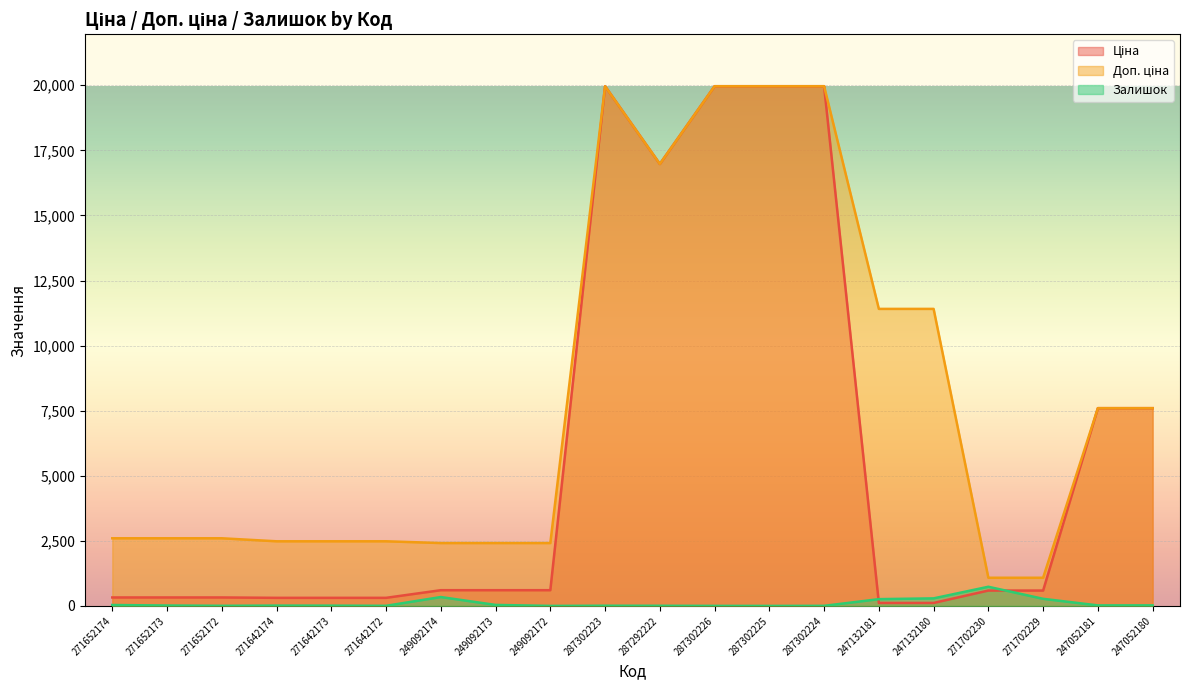

Reading left to right, list all the values displayed in this chart.

Ціна: 324.8	324.8	324.8	310.3	310.3	310.3	603.7	603.7	603.7	19964.2	16976.3	19964.2	19964.2	19964.2	114.1	114.1	589.9	589.9	7596.5	7596.5
Доп. ціна: 2598.3	2598.3	2598.3	2482.4	2482.4	2482.4	2414.8	2414.8	2414.8	19964.2	16976.3	19964.2	19964.2	19964.2	11410.0	11410.0	1081.7	1081.7	7596.5	7596.5
Залишок: 35.0	15.0	4.0	12.0	10.0	4.0	341.0	38.0	0.0	7.0	5.0	1.0	0.0	3.0	260.0	290.0	736.0	273.0	20.0	21.0